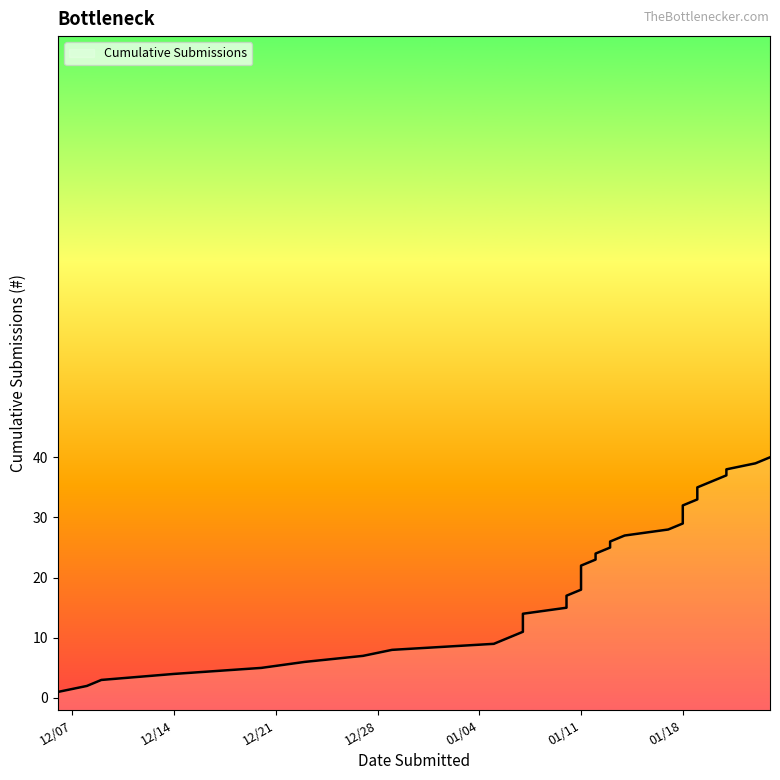

True or false: the data shows 25 at 01/13/2022.

True